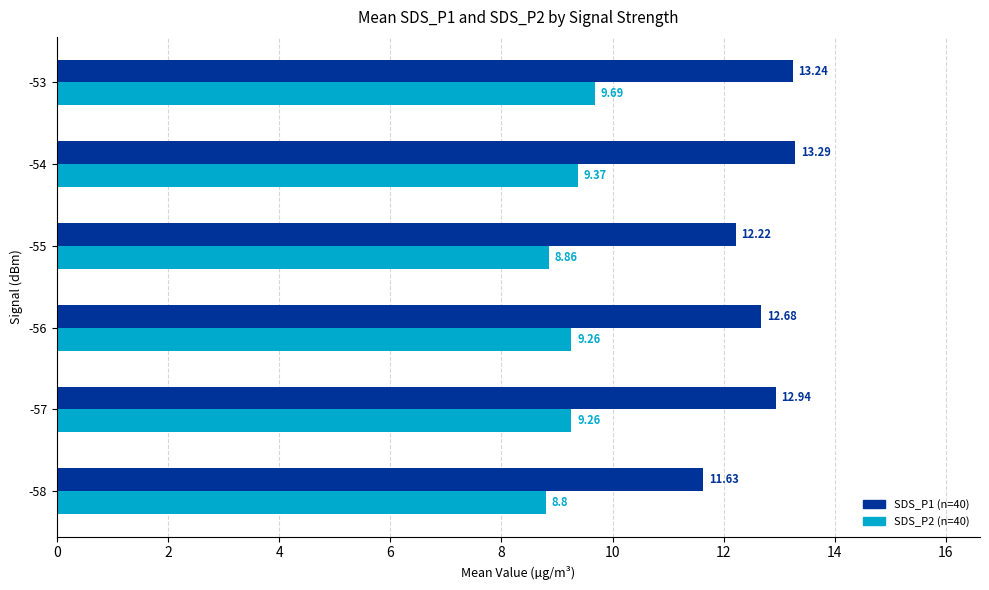

At which category is the sum across all series the highest?

-53